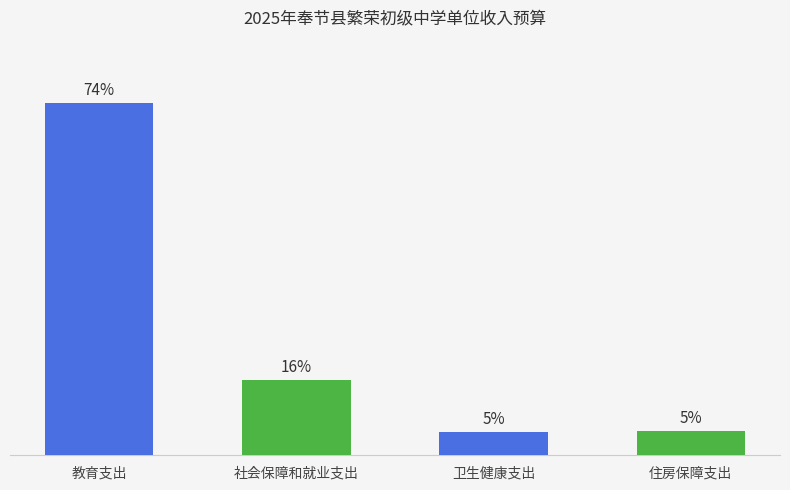

What is the ratio of the value at 社会保障和就业支出 to the value at 教育支出?

0.2